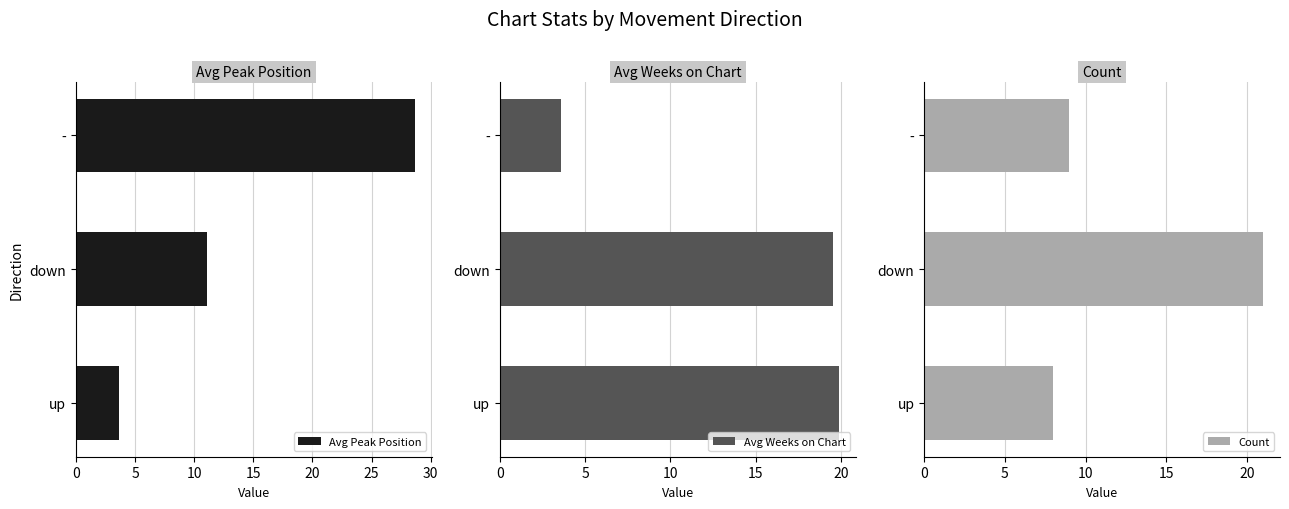

Rank the categories by Avg Peak Position value from lowest to highest.

up, down, -